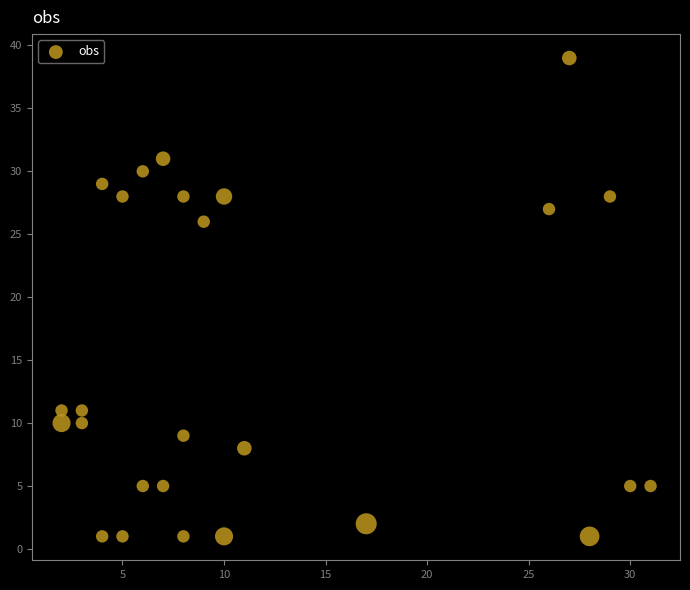

What Y value in the scatter plot is closest to 20?

26